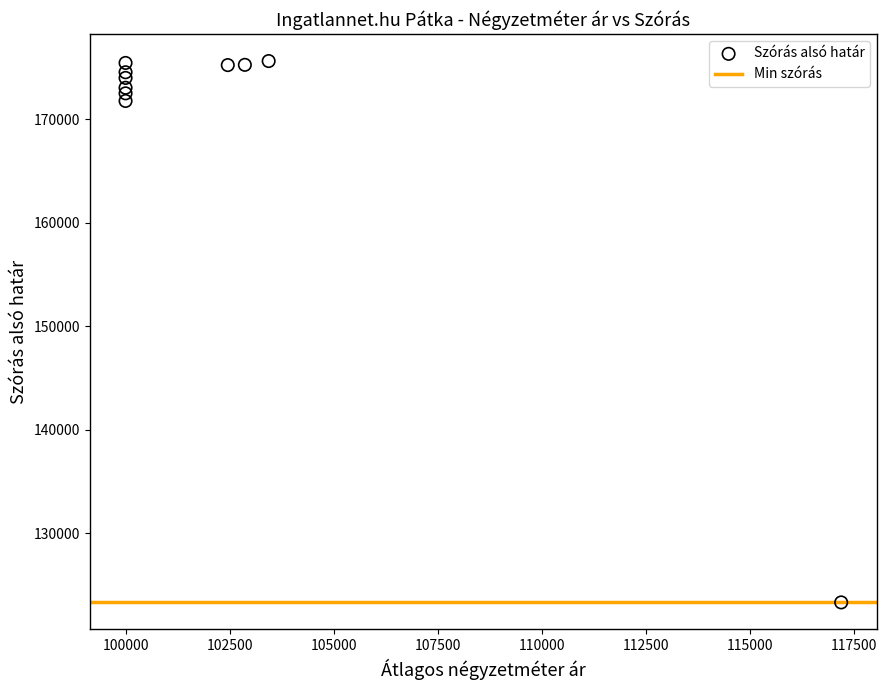

What Y value in the scatter plot is closest to 149463?

171778